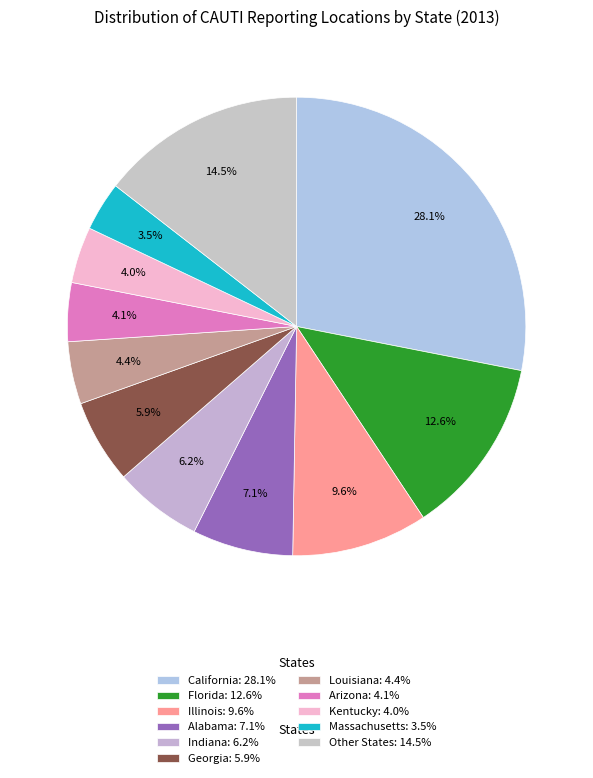

How many slices are in this pie chart?

11